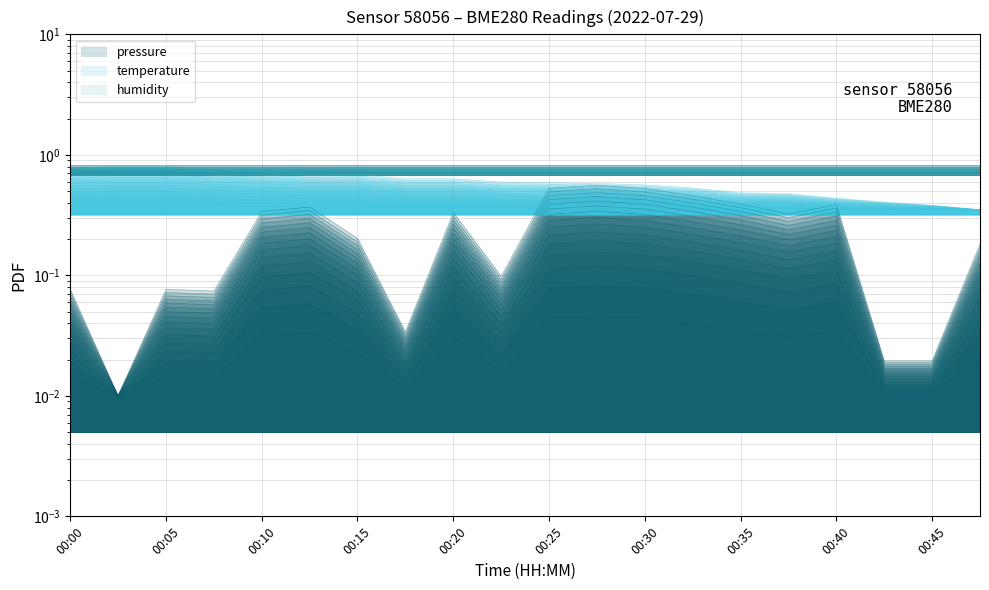

What is the sum of all temperature values?

10.6